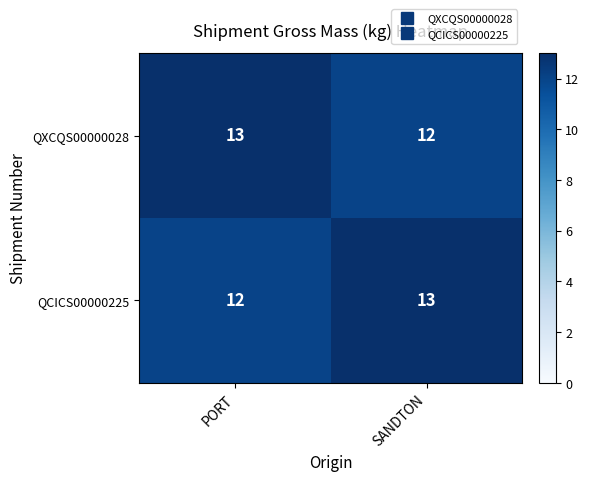

At how many categories does at least one series exceed 12?

2